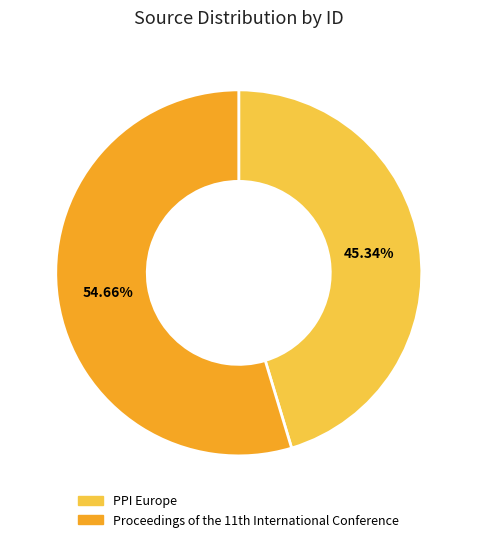

Which category has the biggest portion of the pie?

Proceedings of the 11th International Conference